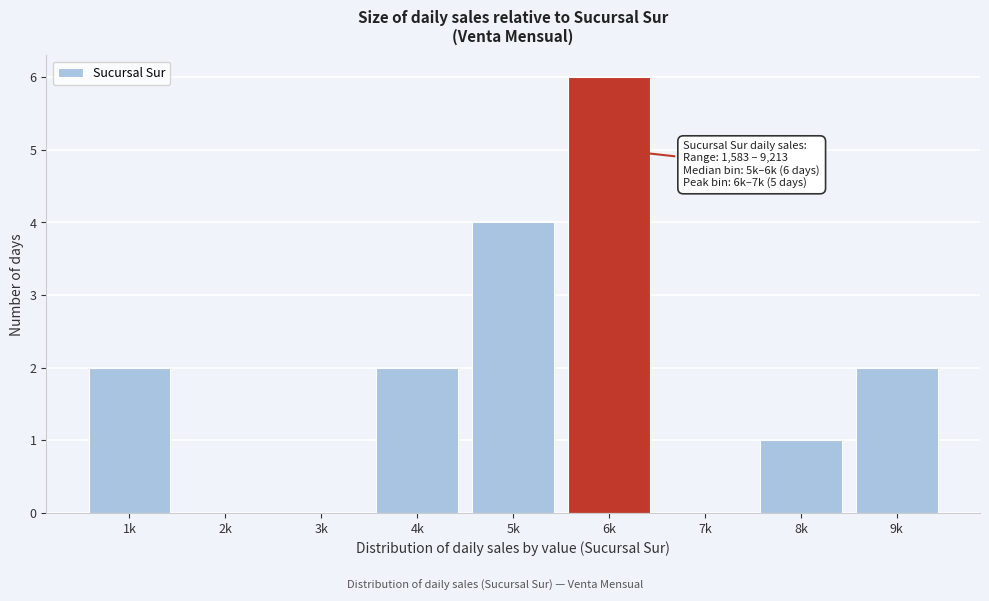

Reading left to right, what are all the values shown in this chart?

1k=2	2k=0	3k=0	4k=2	5k=4	6k=6	7k=0	8k=1	9k=2